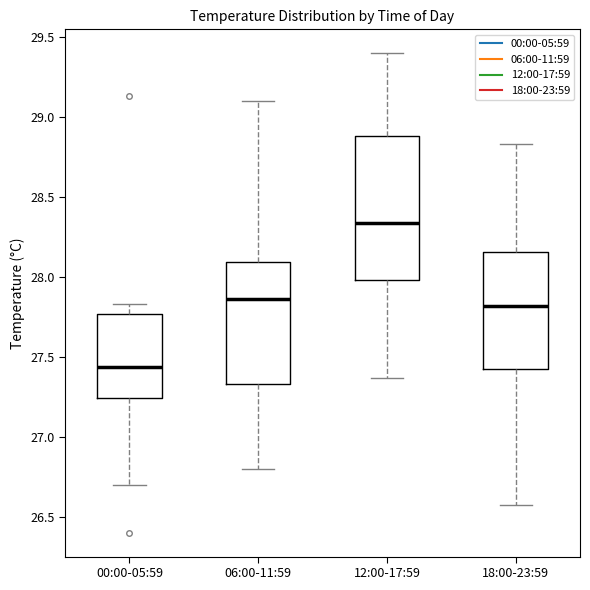

Comparing the boxes themselves (not the whiskers), which one is the tallest?

12:00-17:59